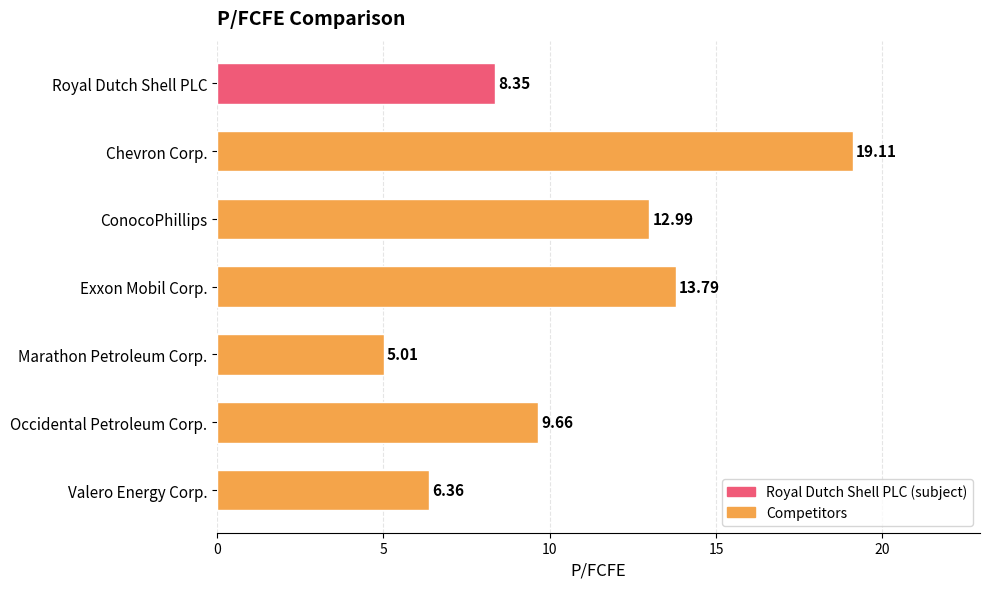

What is the change in value from Royal Dutch Shell PLC to Marathon Petroleum Corp.?

-3.3